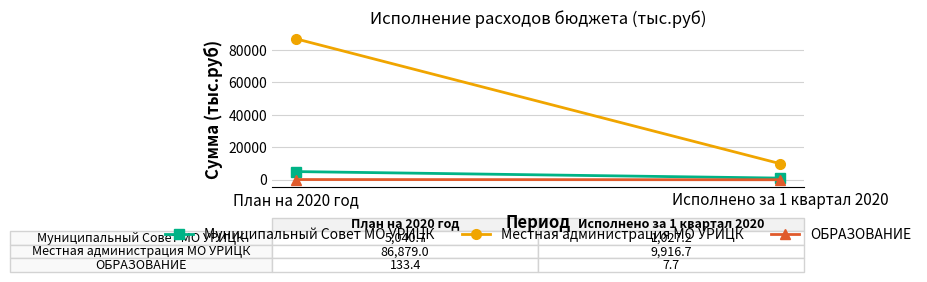

What is the average value of the ОБРАЗОВАНИЕ series?

70.5